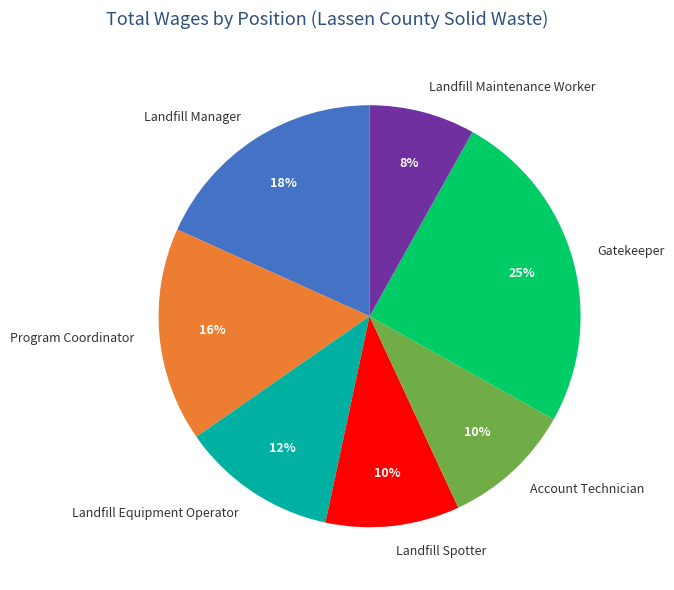

What is the largest slice in the pie chart?

Gatekeeper